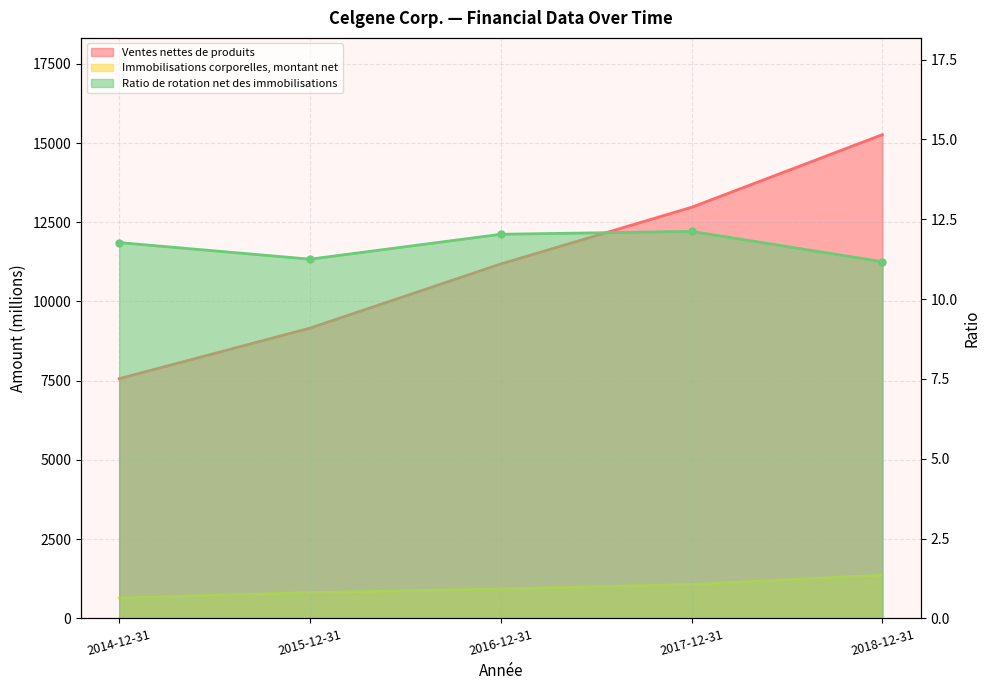

What is the sum of all Immobilisations corporelles, montant net values?

4824.0